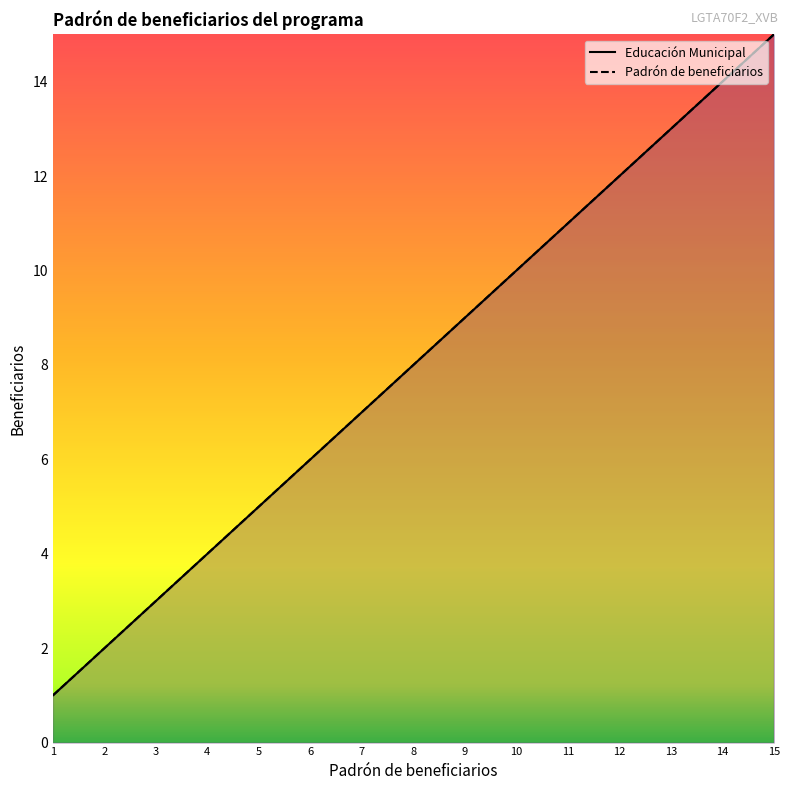

What is the value of the Padrón de beneficiarios point at the 4th from the left?

4